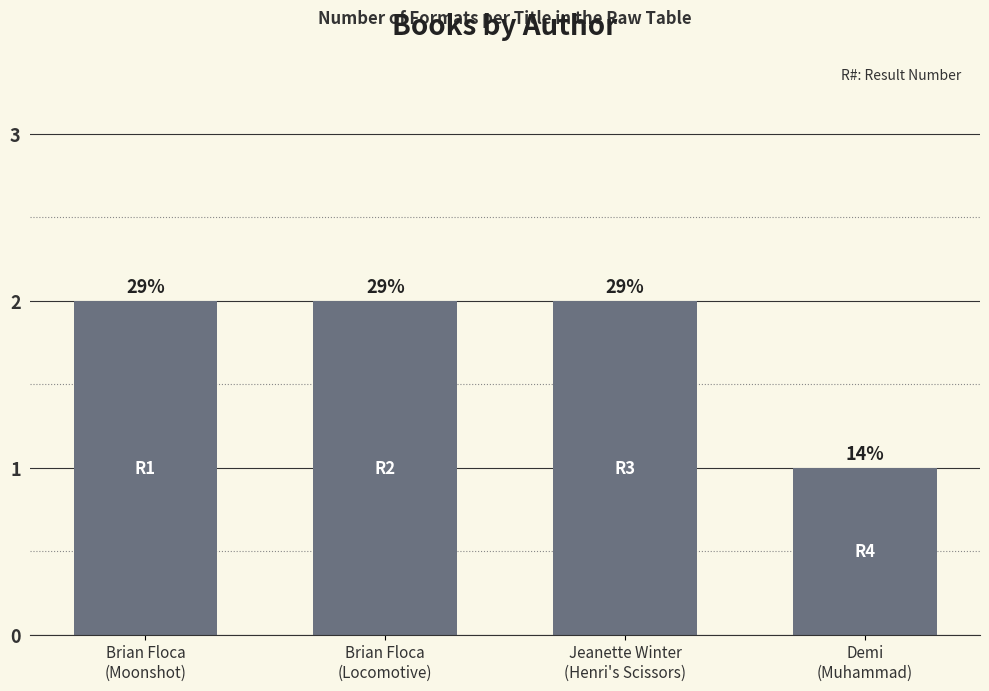

Reading left to right, what are all the values shown in this chart?

Brian Floca
(Moonshot)=2	Brian Floca
(Locomotive)=2	Jeanette Winter
(Henri's Scissors)=2	Demi
(Muhammad)=1